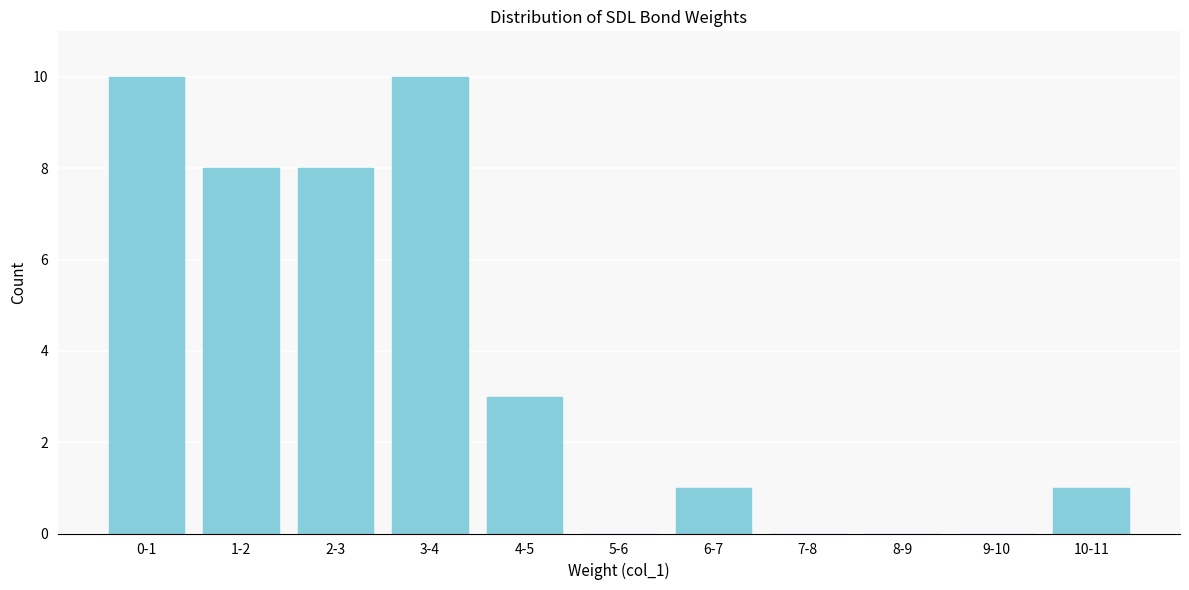

Reading left to right, extract all data points from this chart.

0-1=10	1-2=8	2-3=8	3-4=10	4-5=3	5-6=0	6-7=1	7-8=0	8-9=0	9-10=0	10-11=1